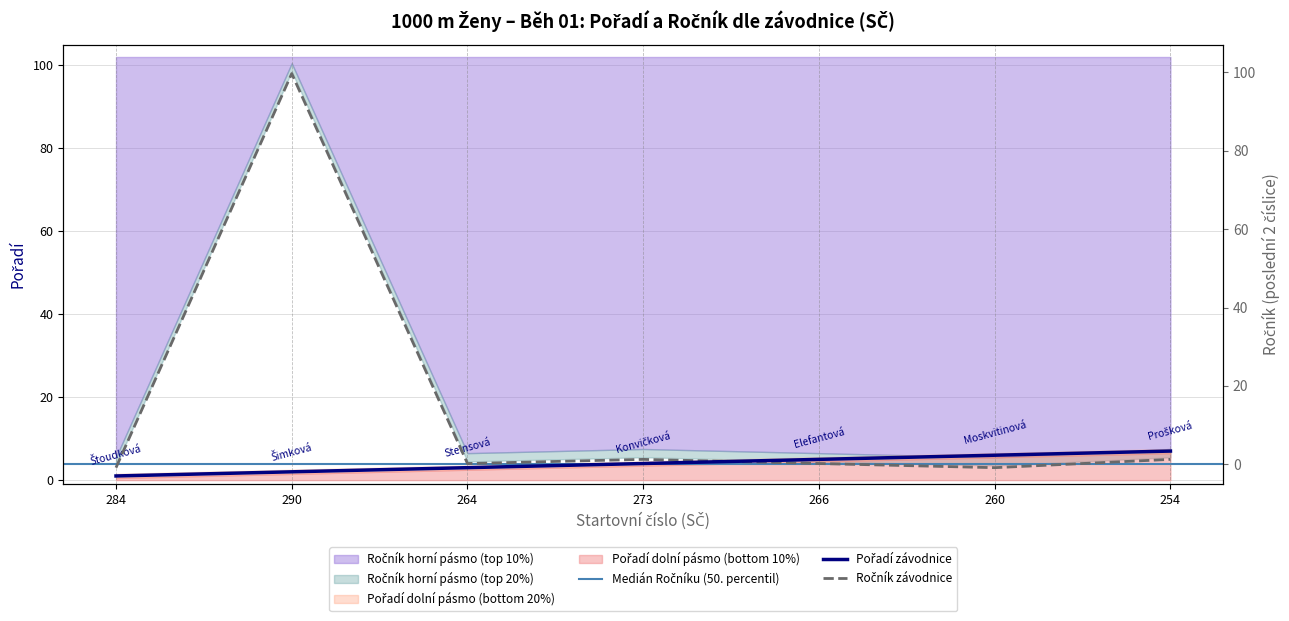

Does the chart display data point markers on the line(s)?

No